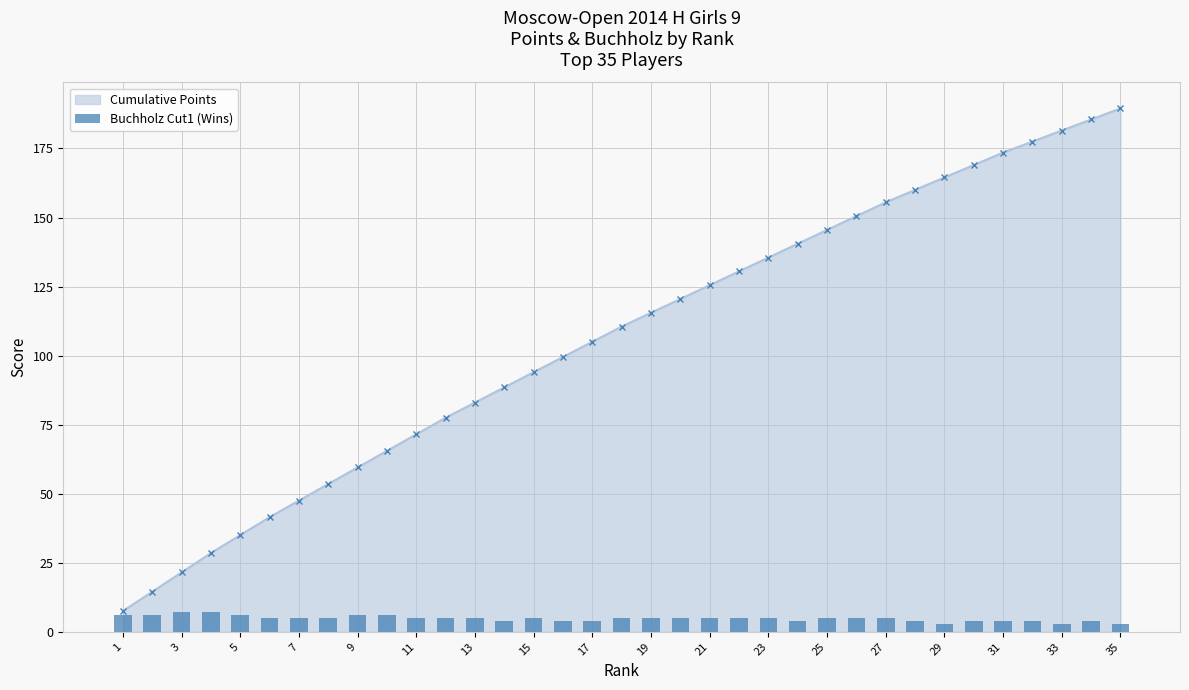

Are the bars grouped side by side (vs. stacked)?

No